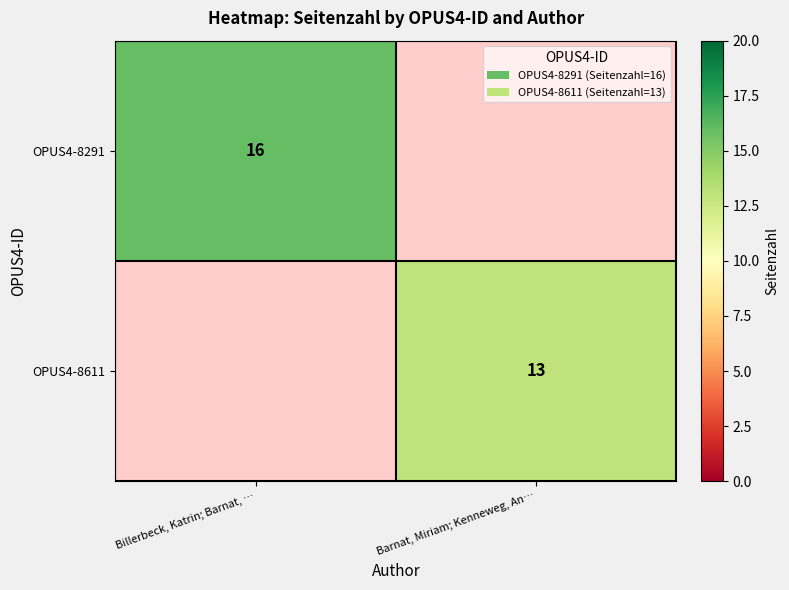

True or false: OPUS4-8611 has a value of 22 at Barnat, Miriam; Kenneweg, An….

False